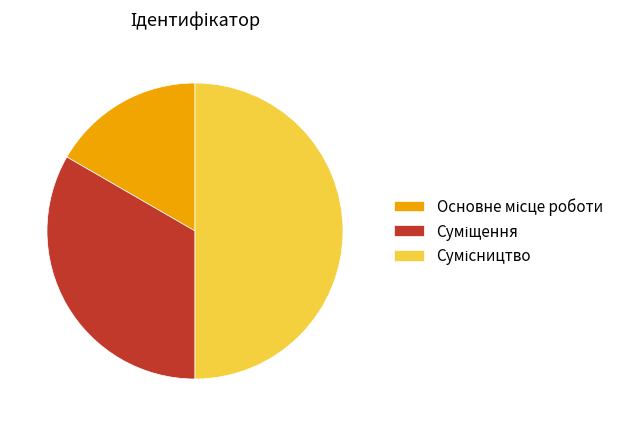

Which slice is the largest?

Сумісництво